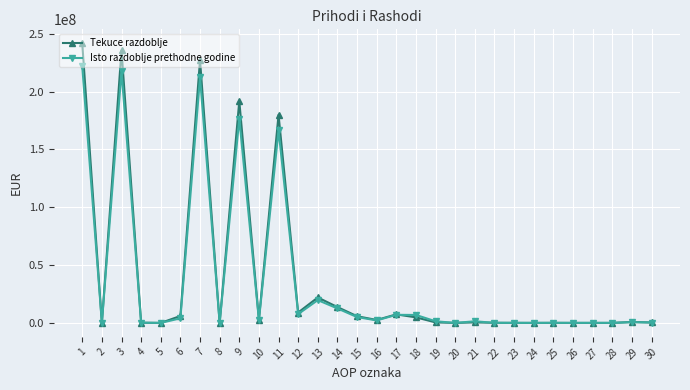

What is the difference between the Isto razdoblje prethodne godine values at 7 and 5?

212282981